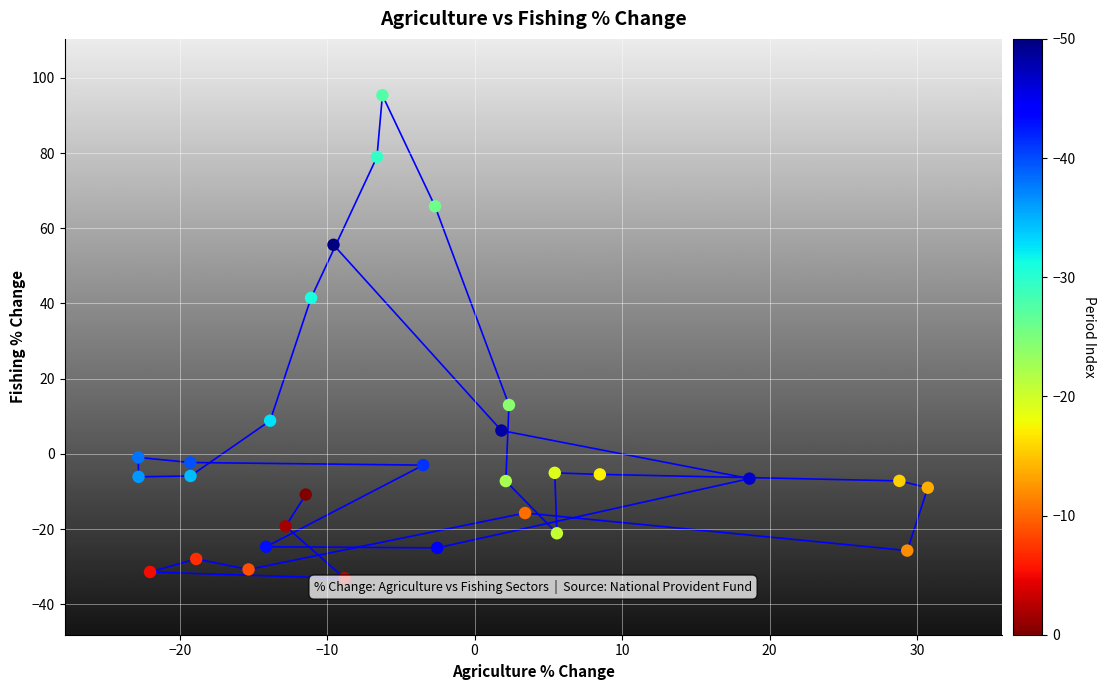

What Y value in the scatter plot is closest to 31?

41.5